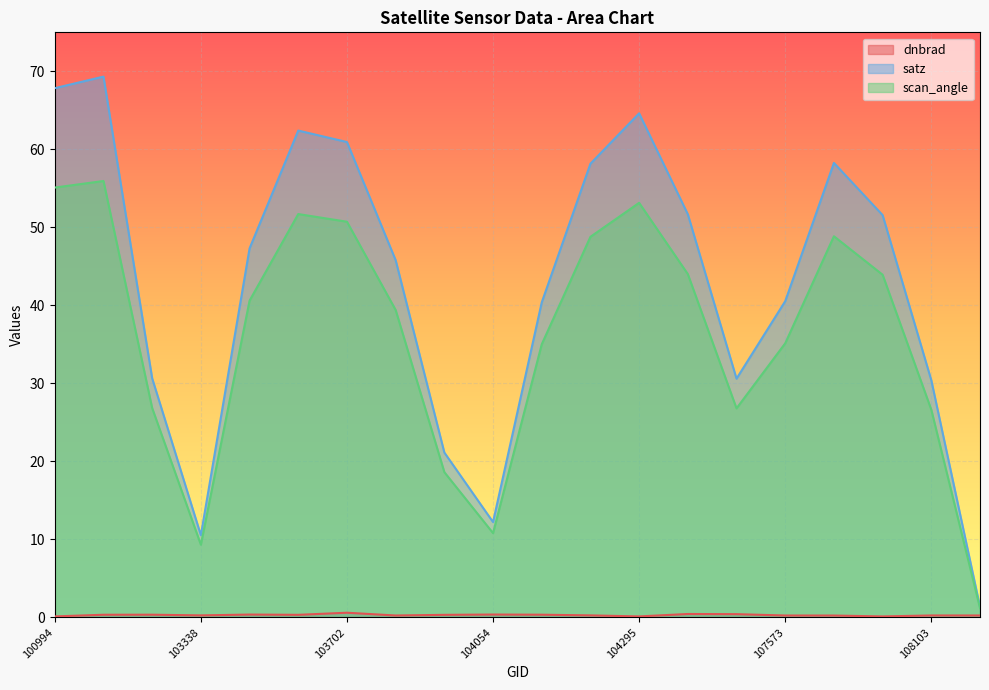

How many categories are shown in the chart?

20